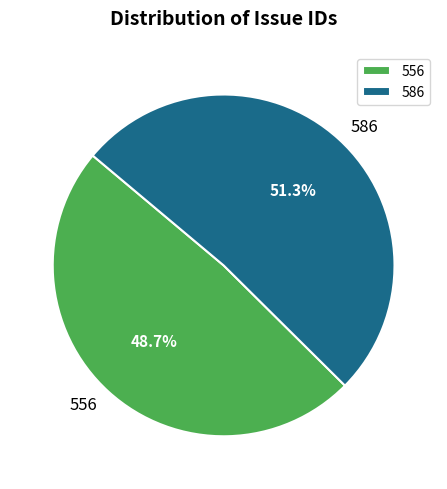

Which slice is the largest?

586